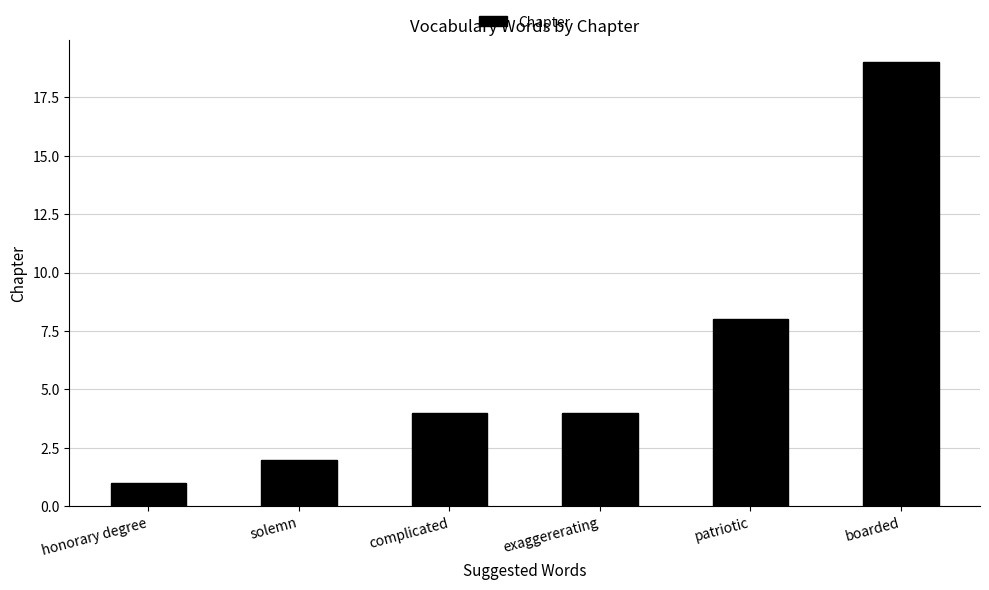

Where is the data nearest to the value 10?

patriotic